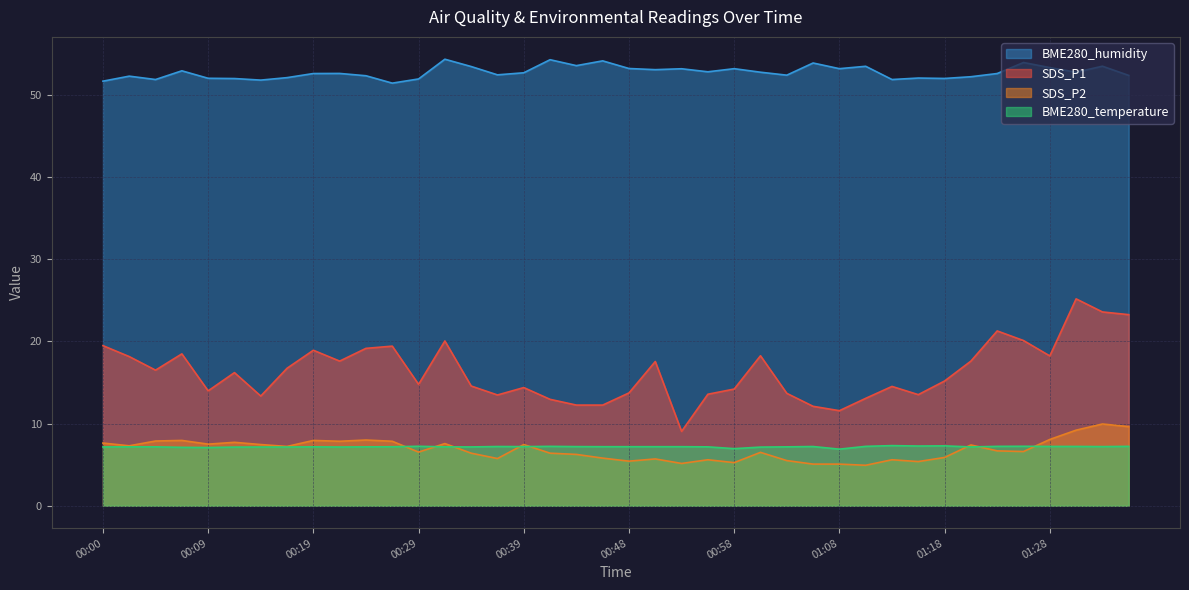

What is the value of the SDS_P1 point at the 31st from the left?

14.5